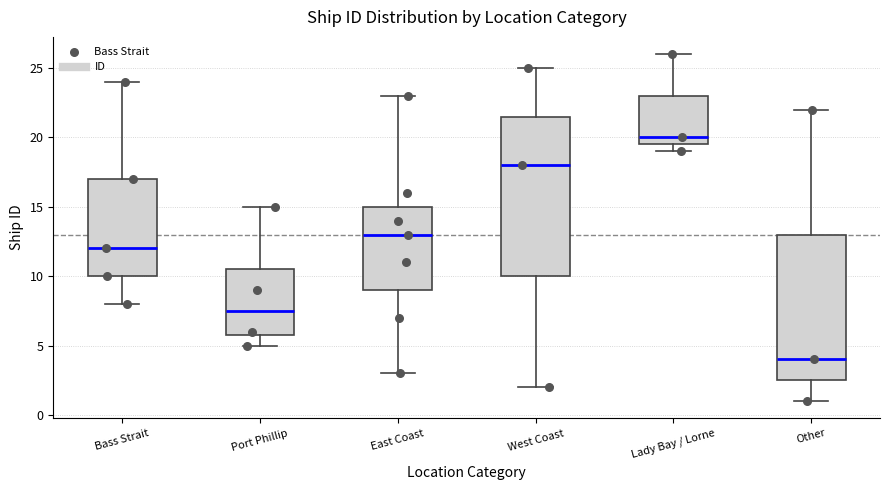

Where does the upper whisker of the box for Bass Strait end on the y-axis? The values are not printed on the chart, so give them approximately, as read against the axis.

24.0